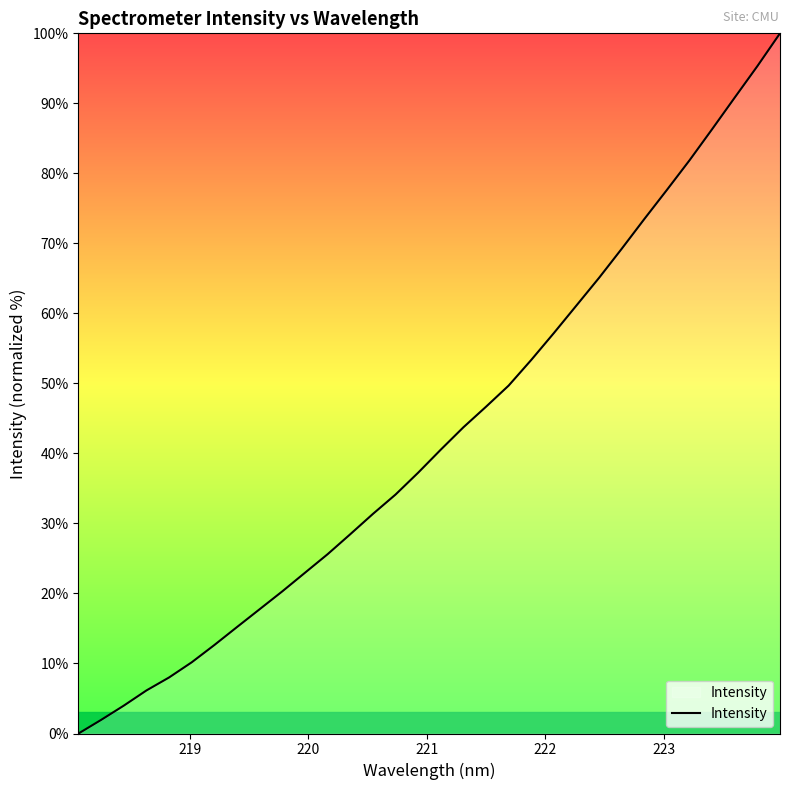

What is the difference between the maximum and minimum values?

100.0